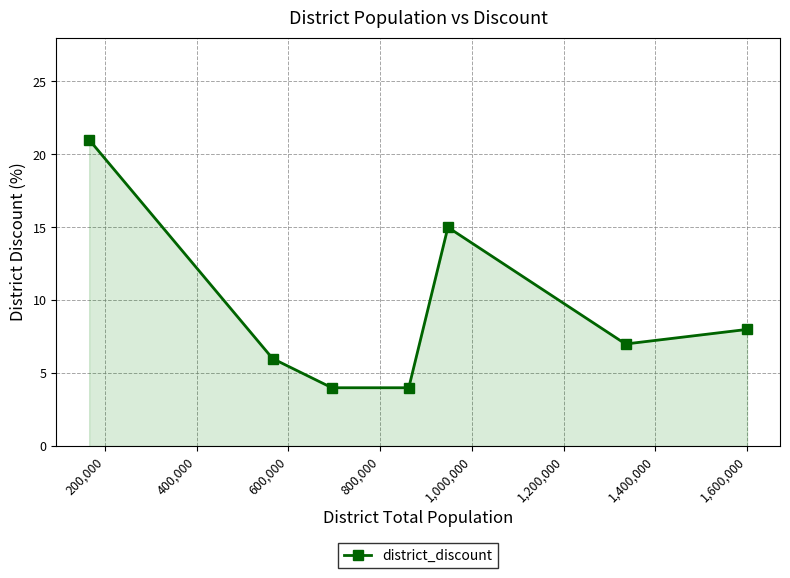

How many interior local peaks (higher than both neighbors) does the data have?

1